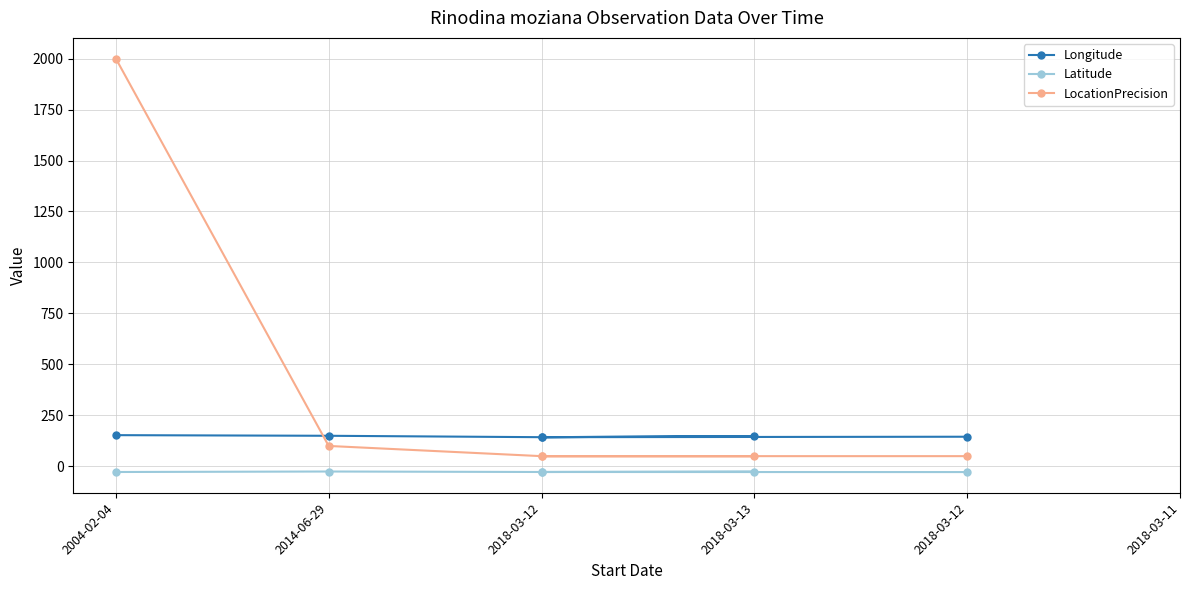

Does the chart have visible grid lines?

Yes